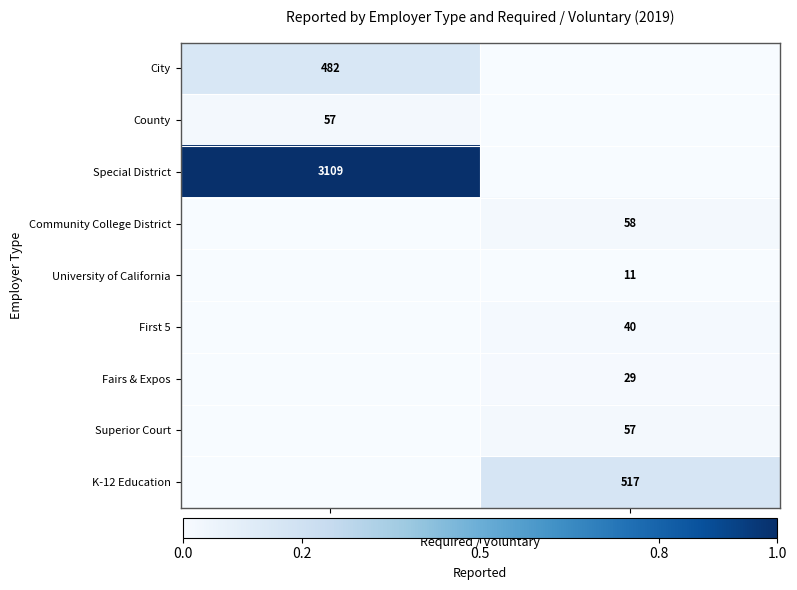

Is the value of First 5 at Voluntary greater than the value of Special District at Required?

No